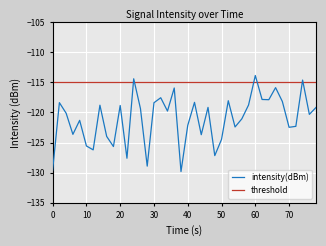

The intensity(dBm) series shows -122.5 at 70. True or false?

True